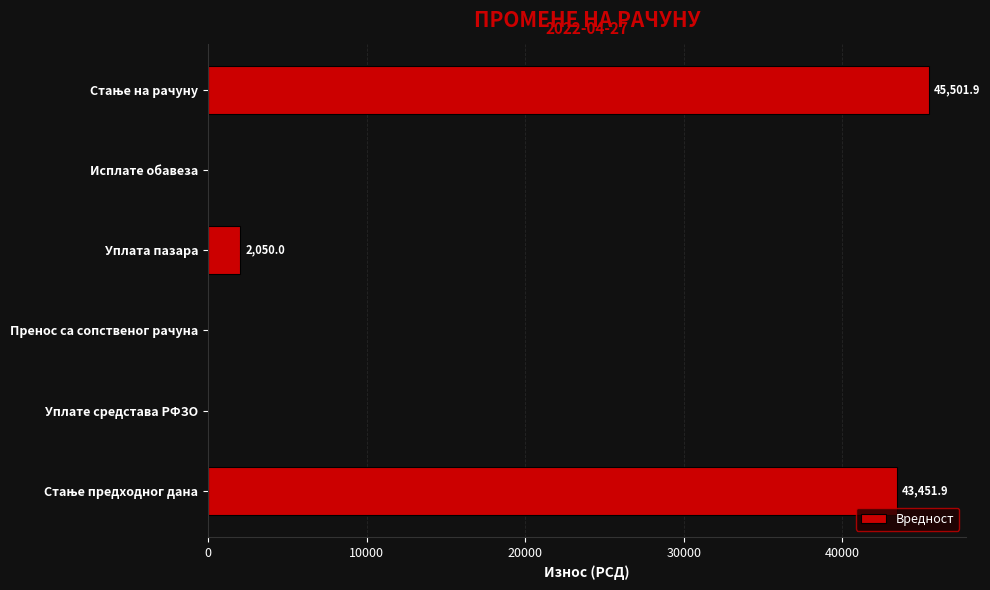

What is the sum of all values?

91003.8